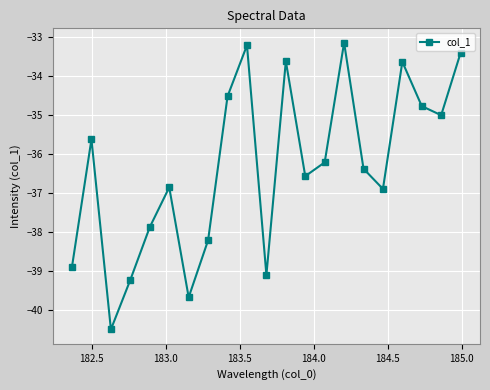

What is the greatest value displayed?

-33.2